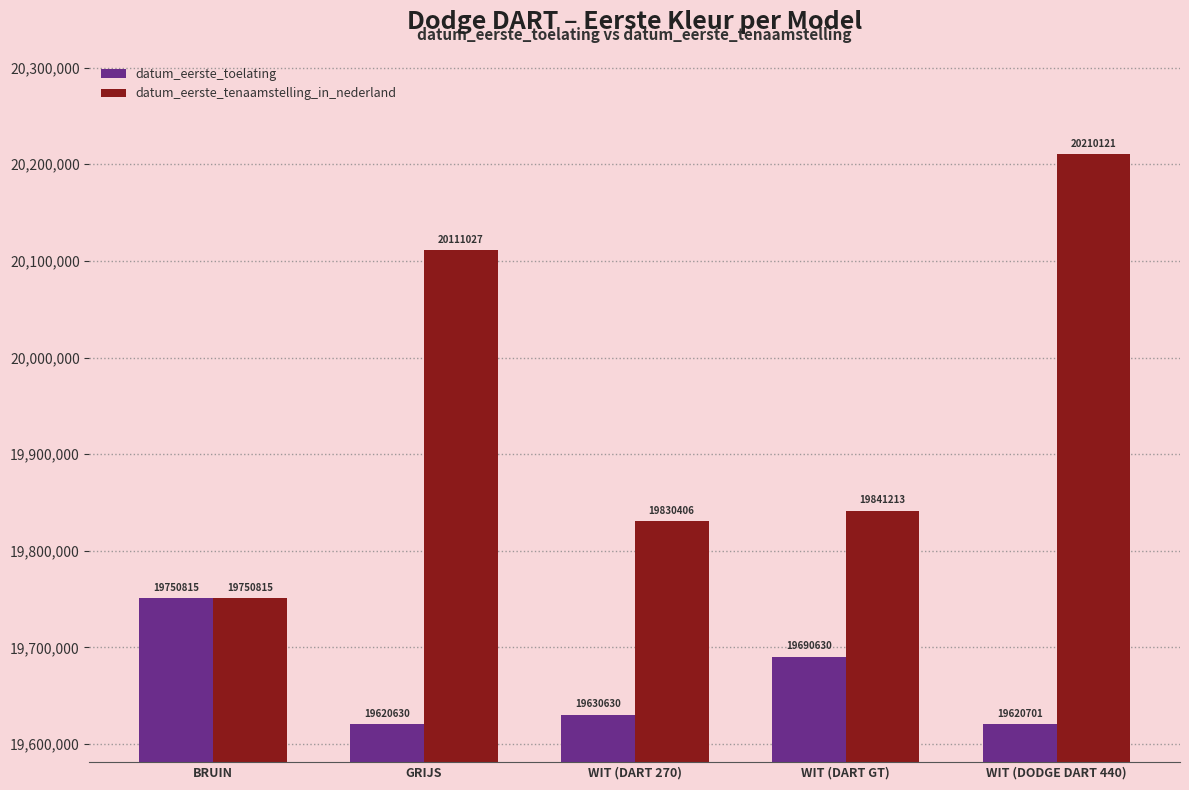

How many values in the datum_eerste_toelating series are below 19630630?

2